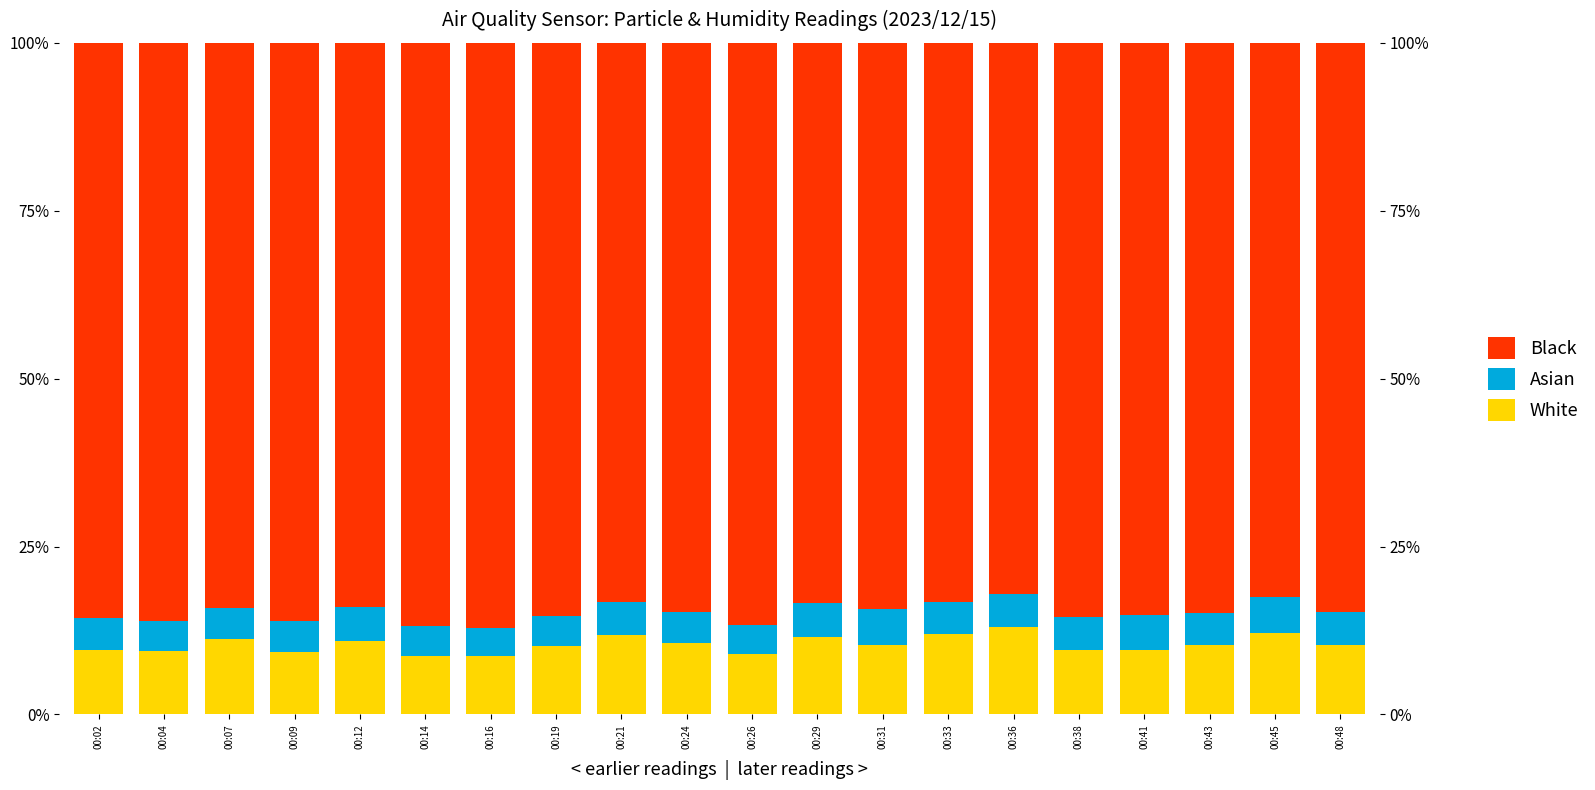

What are all the series names shown in the legend?

White, Asian, Black